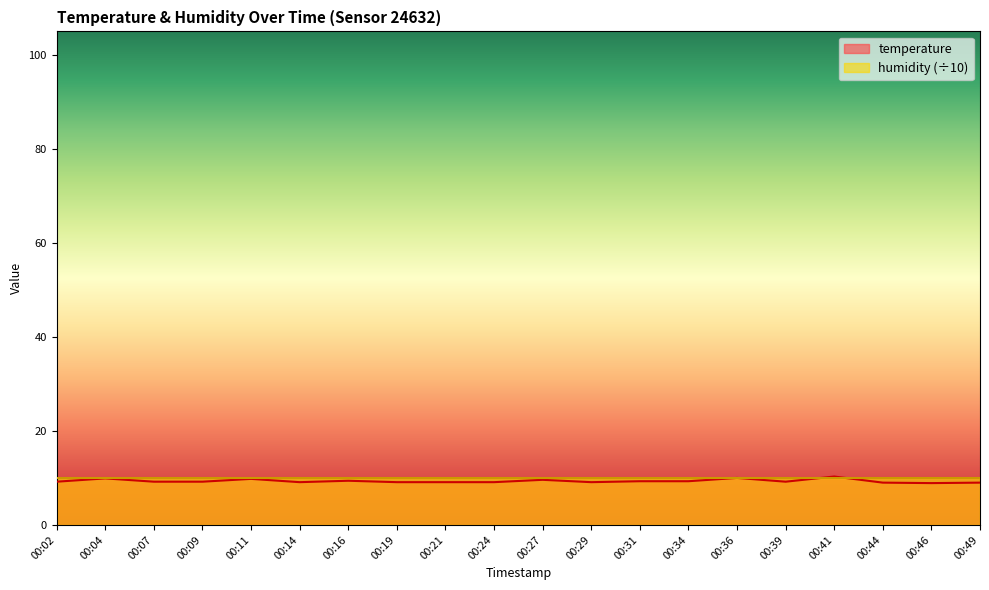

What is the minimum value shown in the chart?

8.9